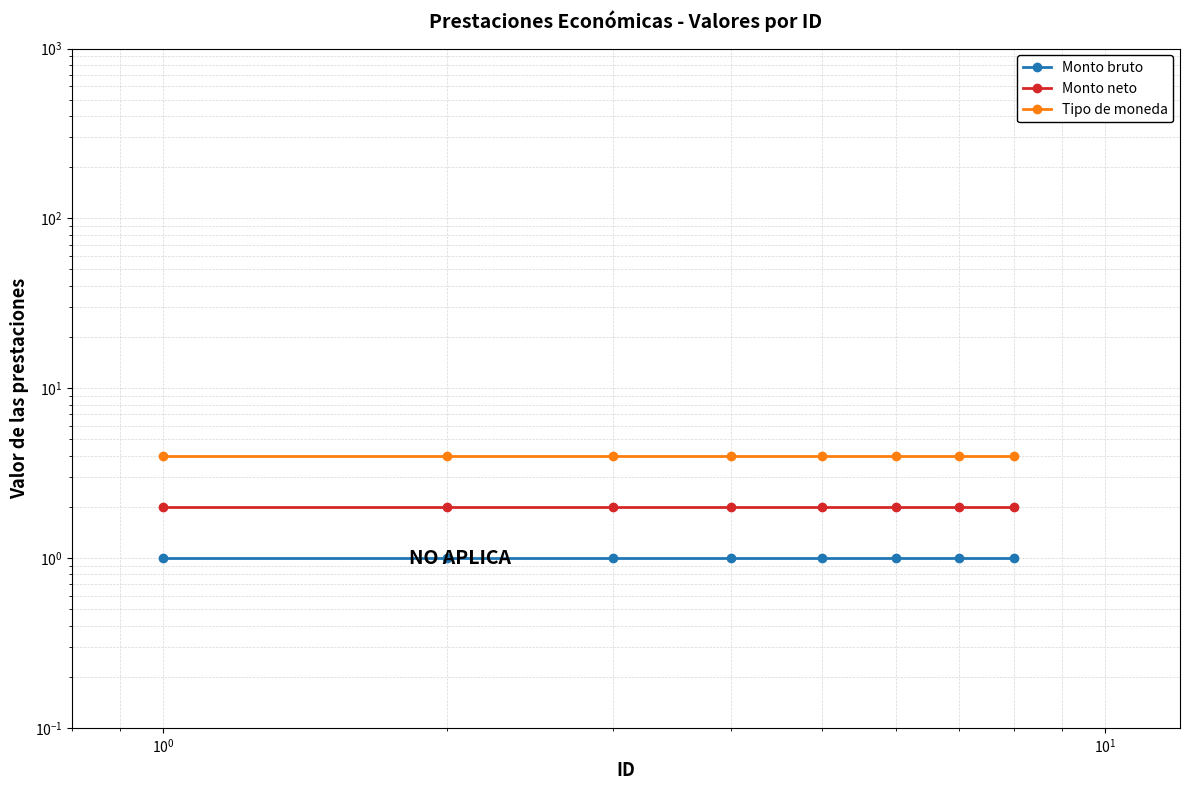

Which series has the widest spread of values?

Monto bruto